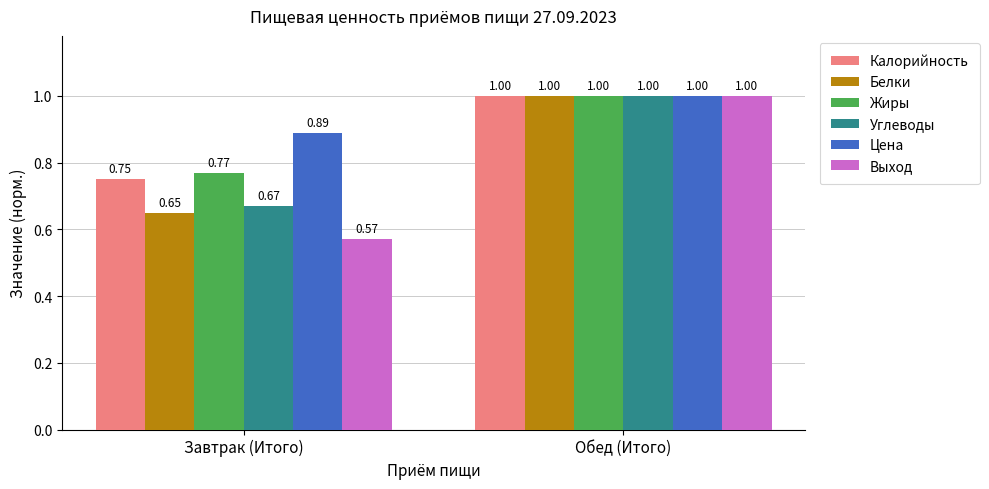

Between Завтрак (Итого) and Обед (Итого), which series saw the biggest shift?

Выход